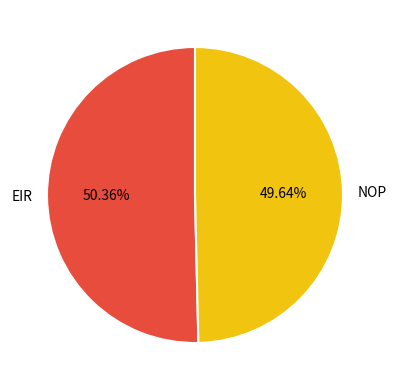

To the nearest percent, what is the difference between the EIR and NOP slice percentages?

1%